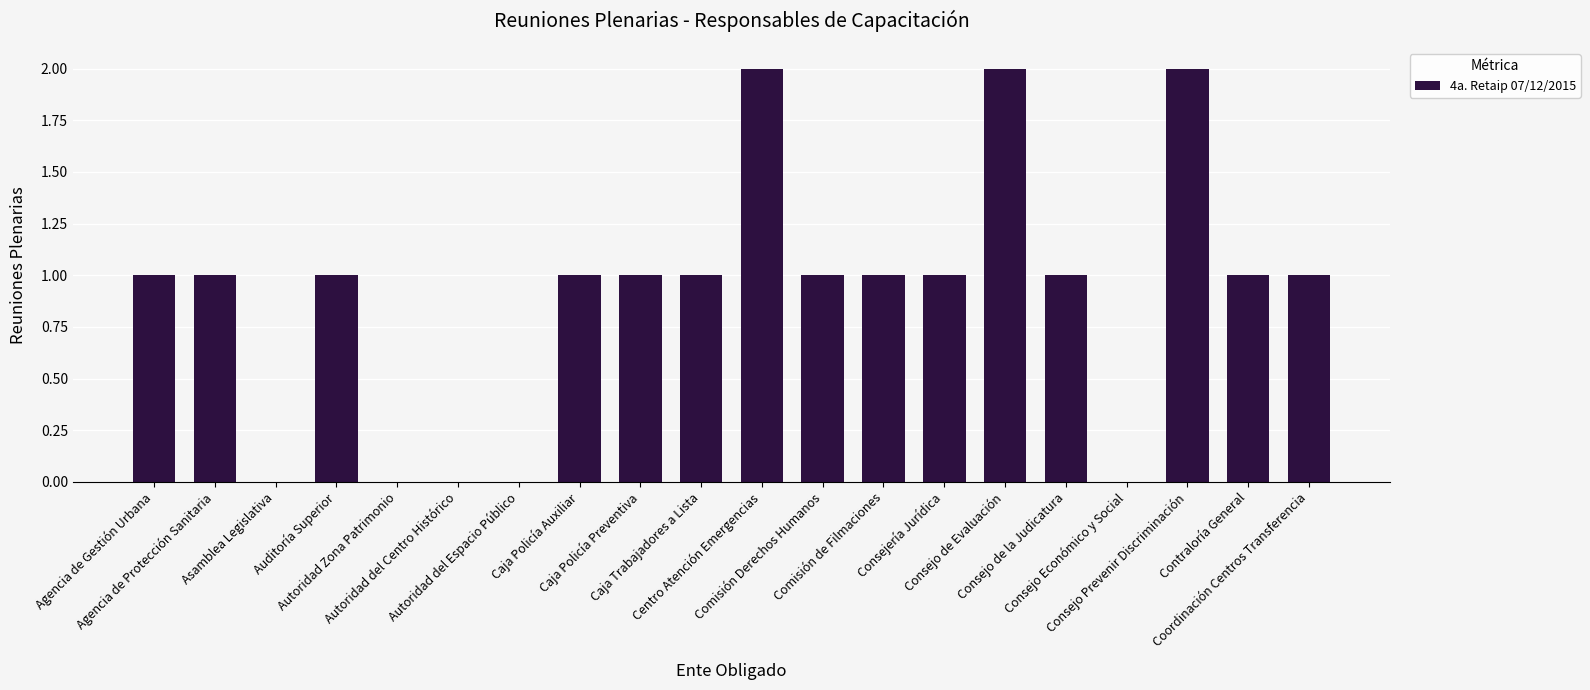

Reading left to right, what are all the values shown in this chart?

1	1	0	1	0	0	0	1	1	1	2	1	1	1	2	1	0	2	1	1